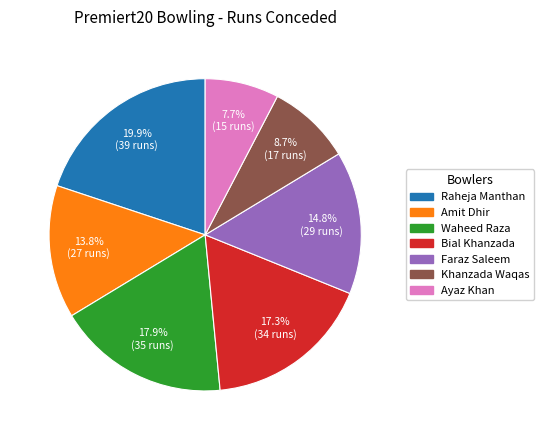

To the nearest percent, what is the difference between the Ayaz Khan and Raheja Manthan slice percentages?

12%